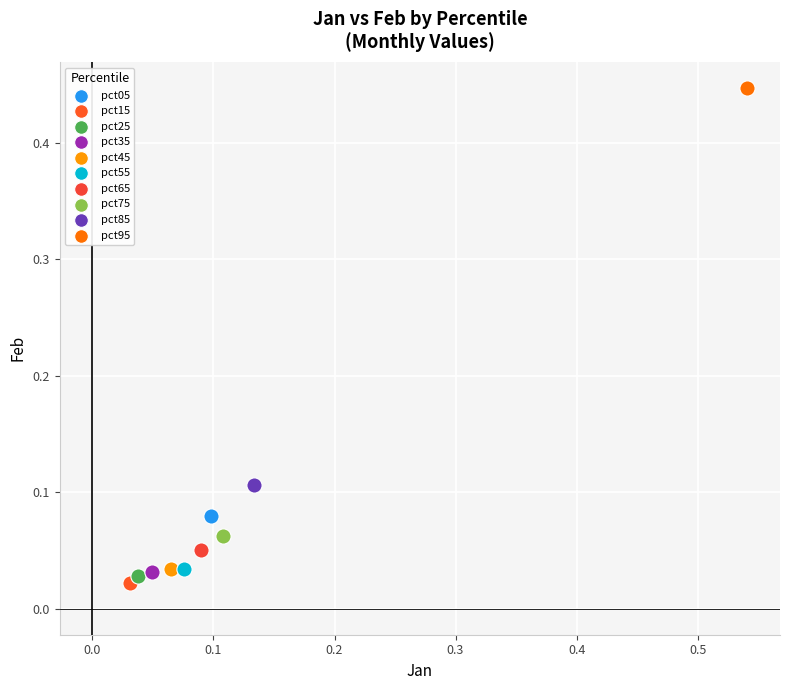

What are all the series names shown in the legend?

pct05, pct15, pct25, pct35, pct45, pct55, pct65, pct75, pct85, pct95